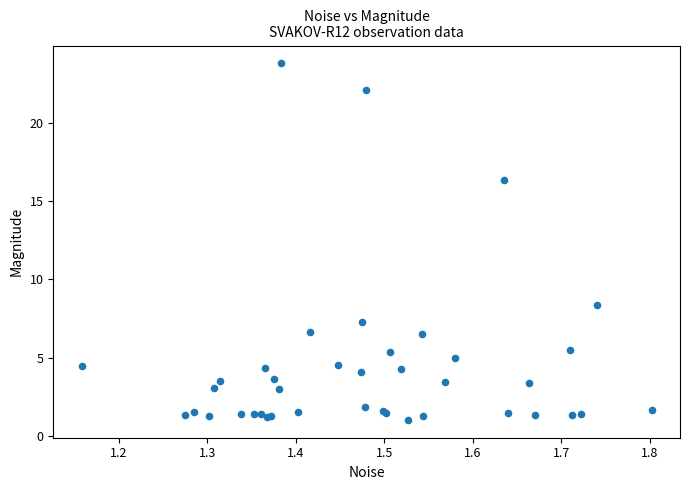

What Y value in the scatter plot is closest to 12?

8.4